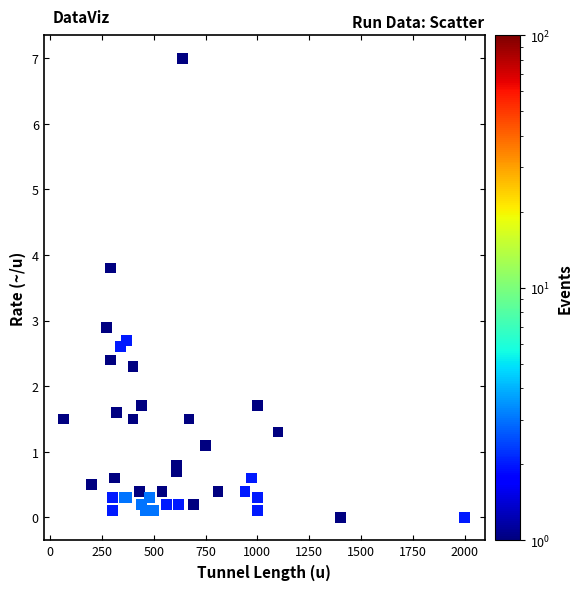

What Y value in the scatter plot is closest to 3?

2.9